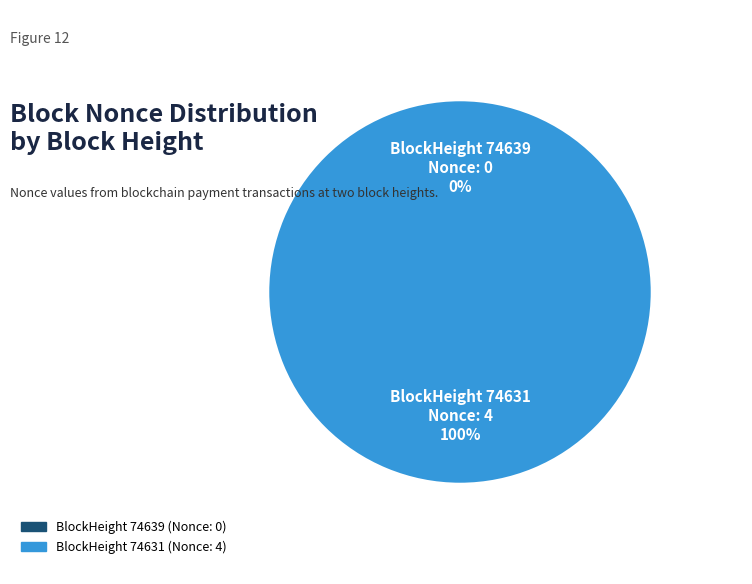

Is 74631 the majority of the pie?

Yes